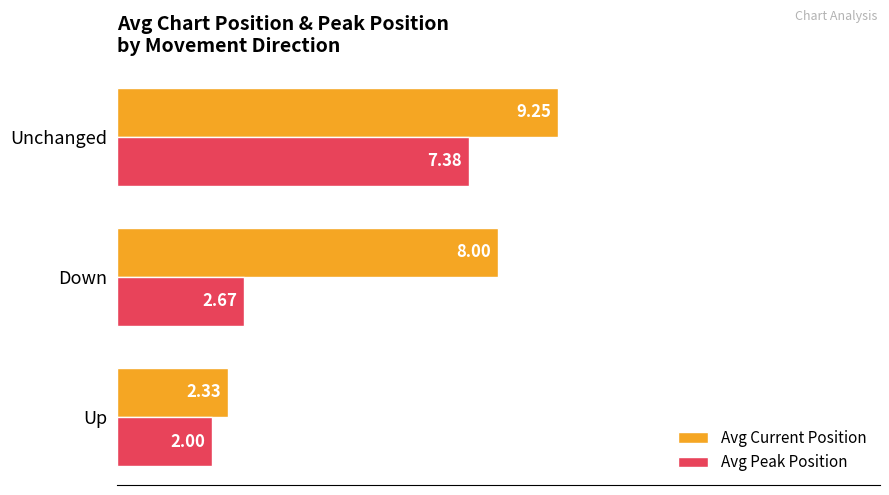

What is the sum of the Avg Peak Position values at Up and Down?

4.7